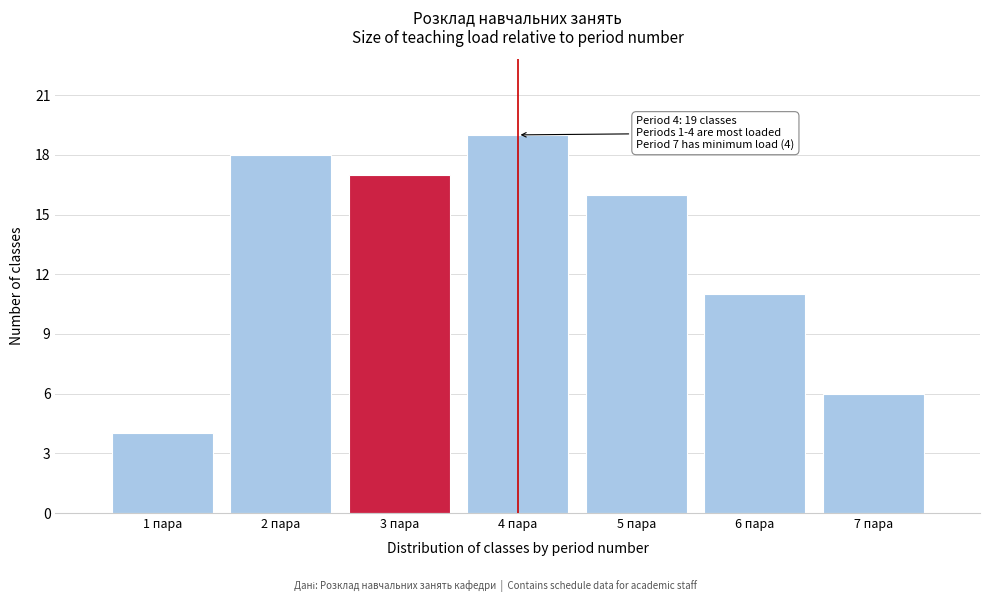

Reading left to right, list all the values displayed in this chart.

1 пара=4	2 пара=18	3 пара=17	4 пара=19	5 пара=16	6 пара=11	7 пара=6